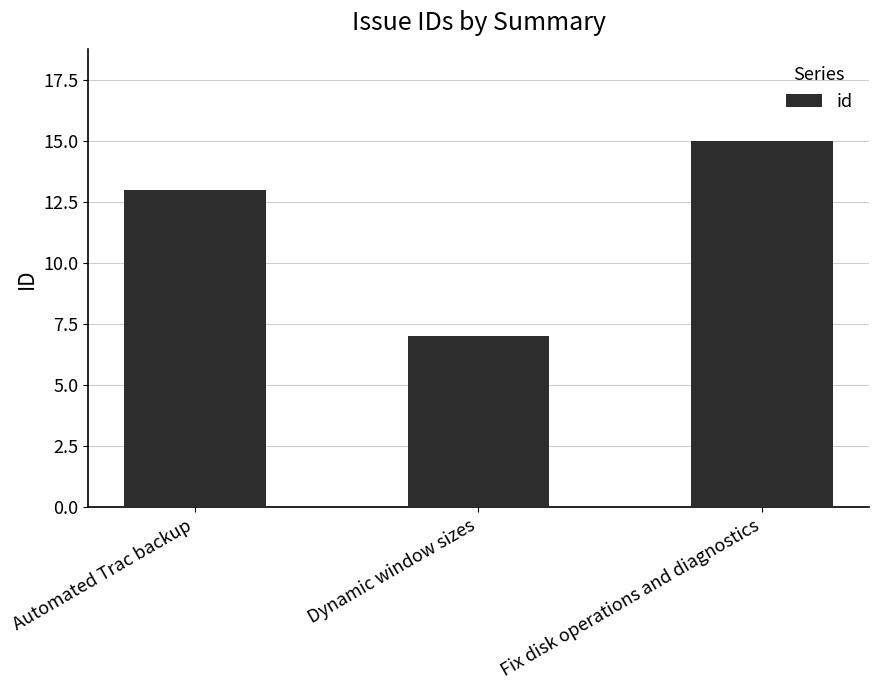

What is the value of the 1st bar from the left?

13